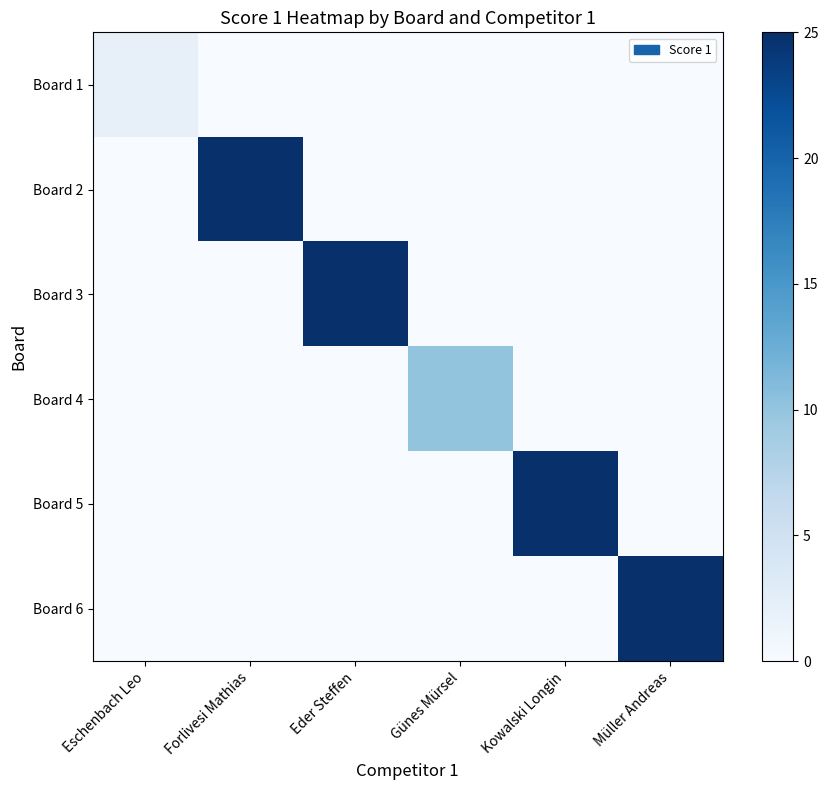

At how many categories does at least one series exceed 14?

4